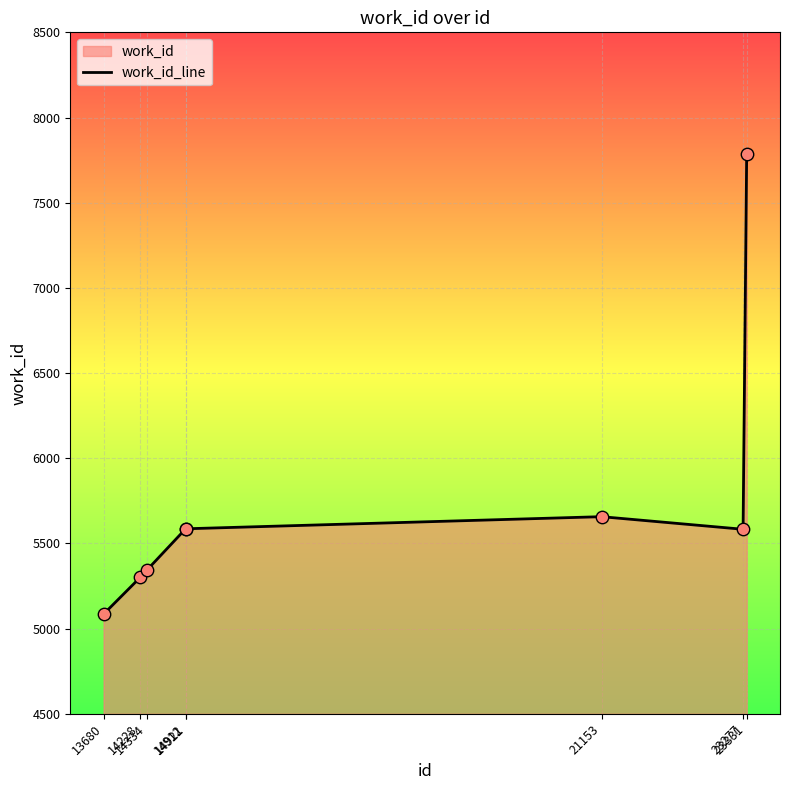

What is the ratio of the value at 14921 to the value at 23277?

1.0